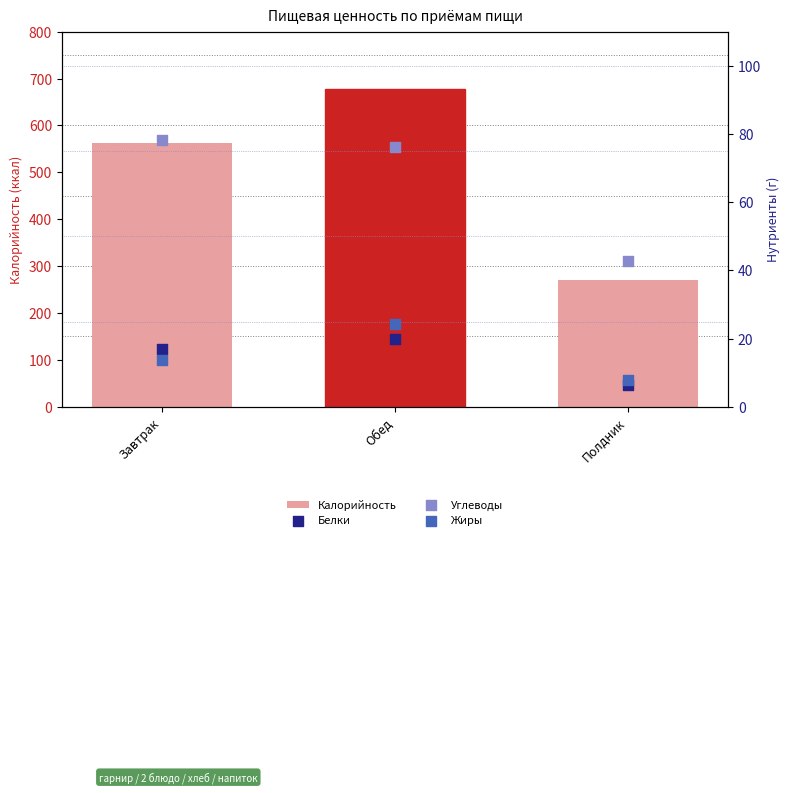

At how many categories does at least one series exceed 347?

2